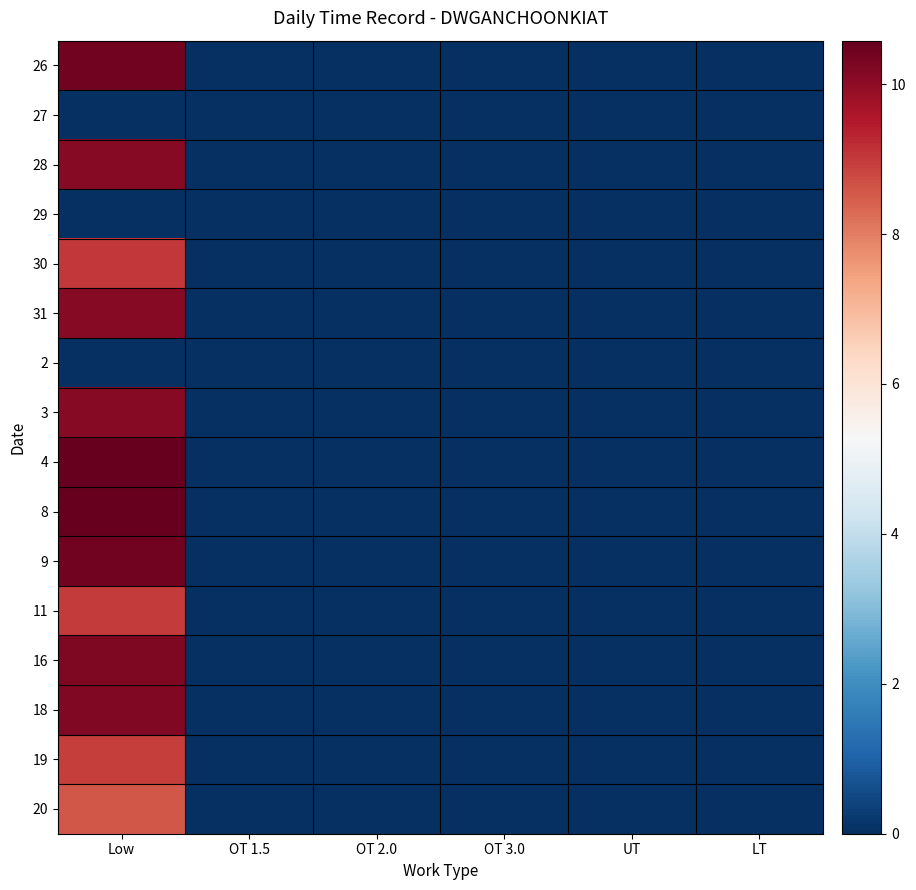

Reading left to right, transcribe all the data shown in this chart.

26: Low=10.4	OT 1.5=0.0	OT 2.0=0.0	OT 3.0=0.0	UT=0.0	LT=0.0
27: Low=0.0	OT 1.5=0.0	OT 2.0=0.0	OT 3.0=0.0	UT=0.0	LT=0.0
28: Low=10.1	OT 1.5=0.0	OT 2.0=0.0	OT 3.0=0.0	UT=0.0	LT=0.0
29: Low=0.0	OT 1.5=0.0	OT 2.0=0.0	OT 3.0=0.0	UT=0.0	LT=0.0
30: Low=9.0	OT 1.5=0.0	OT 2.0=0.0	OT 3.0=0.0	UT=0.0	LT=0.0
31: Low=10.1	OT 1.5=0.0	OT 2.0=0.0	OT 3.0=0.0	UT=0.0	LT=0.0
2: Low=0.0	OT 1.5=0.0	OT 2.0=0.0	OT 3.0=0.0	UT=0.0	LT=0.0
3: Low=10.1	OT 1.5=0.0	OT 2.0=0.0	OT 3.0=0.0	UT=0.0	LT=0.0
4: Low=10.6	OT 1.5=0.0	OT 2.0=0.0	OT 3.0=0.0	UT=0.0	LT=0.0
8: Low=10.6	OT 1.5=0.0	OT 2.0=0.0	OT 3.0=0.0	UT=0.0	LT=0.0
9: Low=10.4	OT 1.5=0.0	OT 2.0=0.0	OT 3.0=0.0	UT=0.0	LT=0.0
11: Low=9.0	OT 1.5=0.0	OT 2.0=0.0	OT 3.0=0.0	UT=0.0	LT=0.0
16: Low=10.2	OT 1.5=0.0	OT 2.0=0.0	OT 3.0=0.0	UT=0.0	LT=0.0
18: Low=10.2	OT 1.5=0.0	OT 2.0=0.0	OT 3.0=0.0	UT=0.0	LT=0.0
19: Low=8.9	OT 1.5=0.0	OT 2.0=0.0	OT 3.0=0.0	UT=0.0	LT=0.0
20: Low=8.6	OT 1.5=0.0	OT 2.0=0.0	OT 3.0=0.0	UT=0.0	LT=0.0